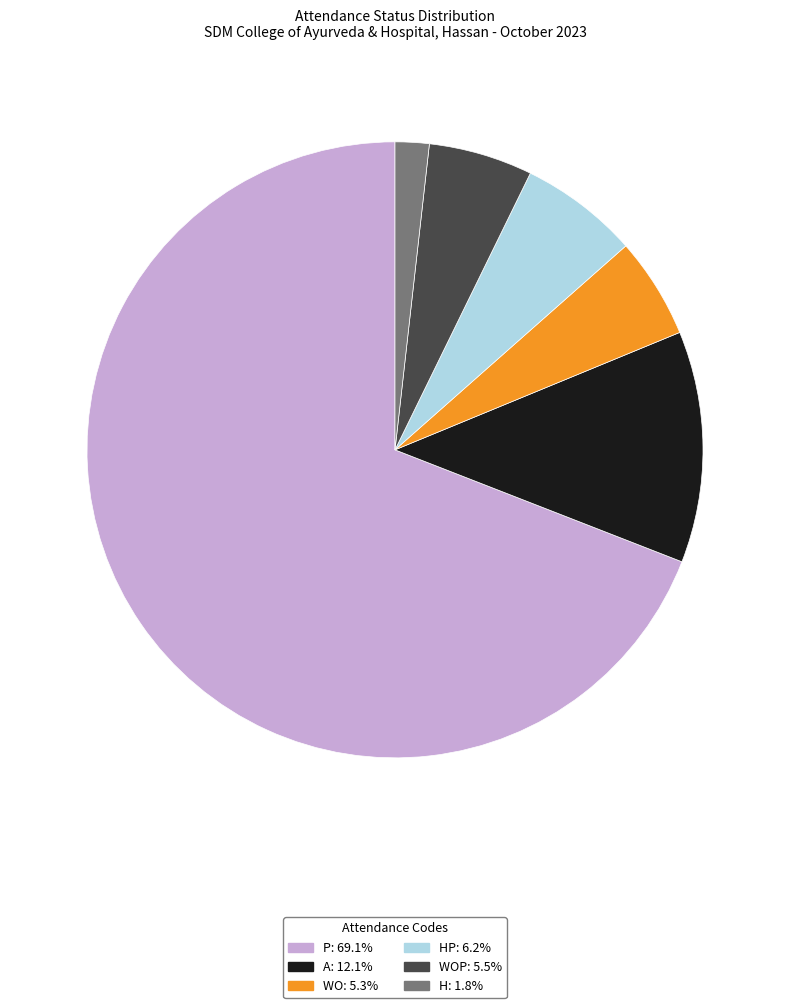

Does any single category account for the majority?

Yes